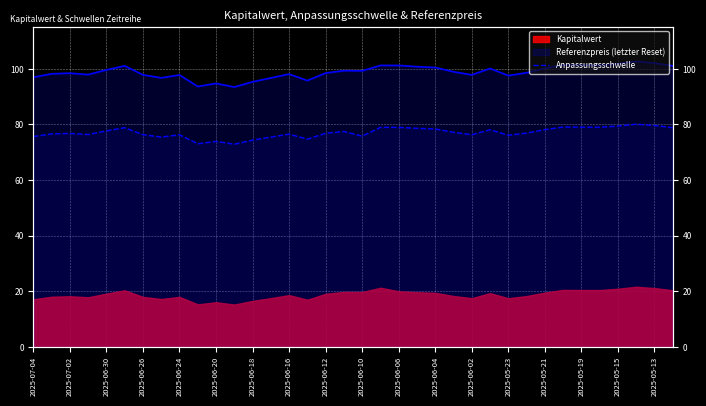

What is the ratio of the value at 2025-05-15 to the value at 2025-06-18?

1.1